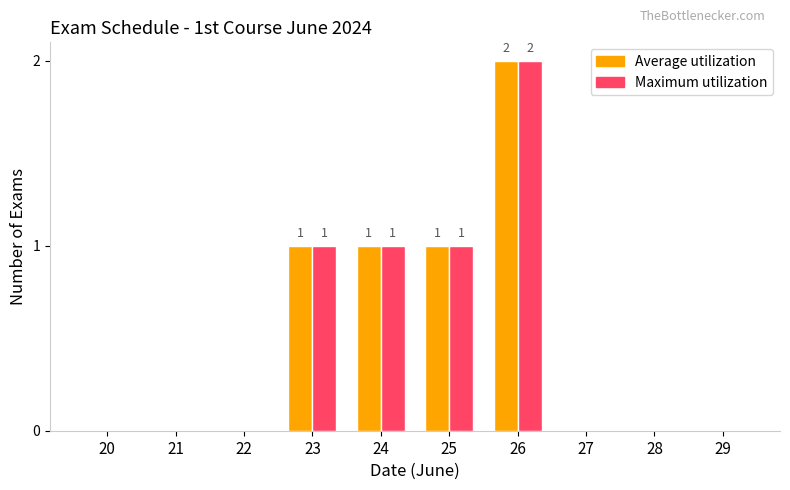

Which category has the highest value in the Maximum utilization series?

26